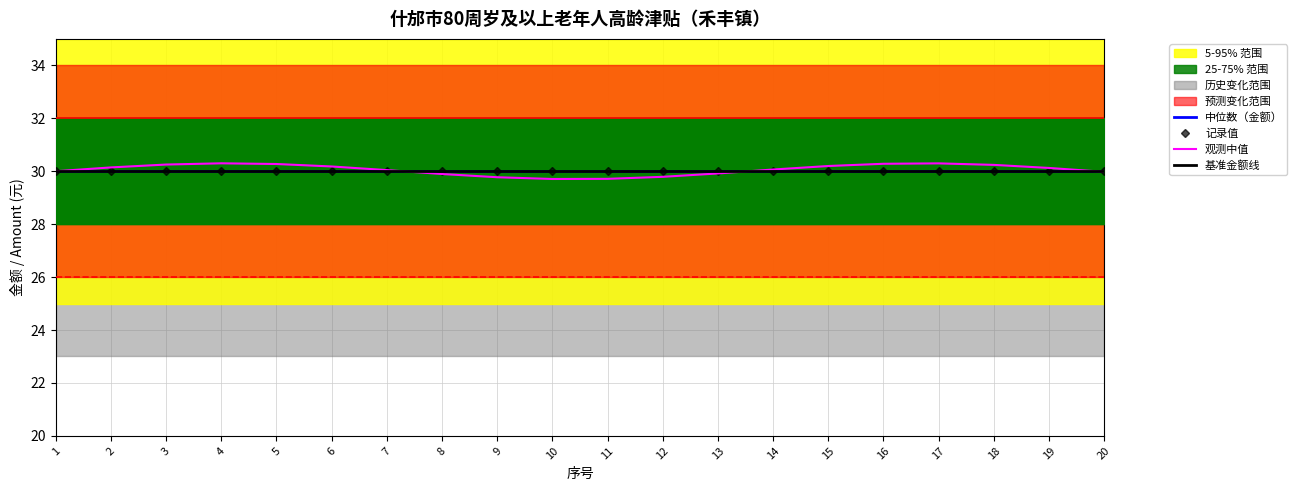

How many categories are shown in the chart?

20